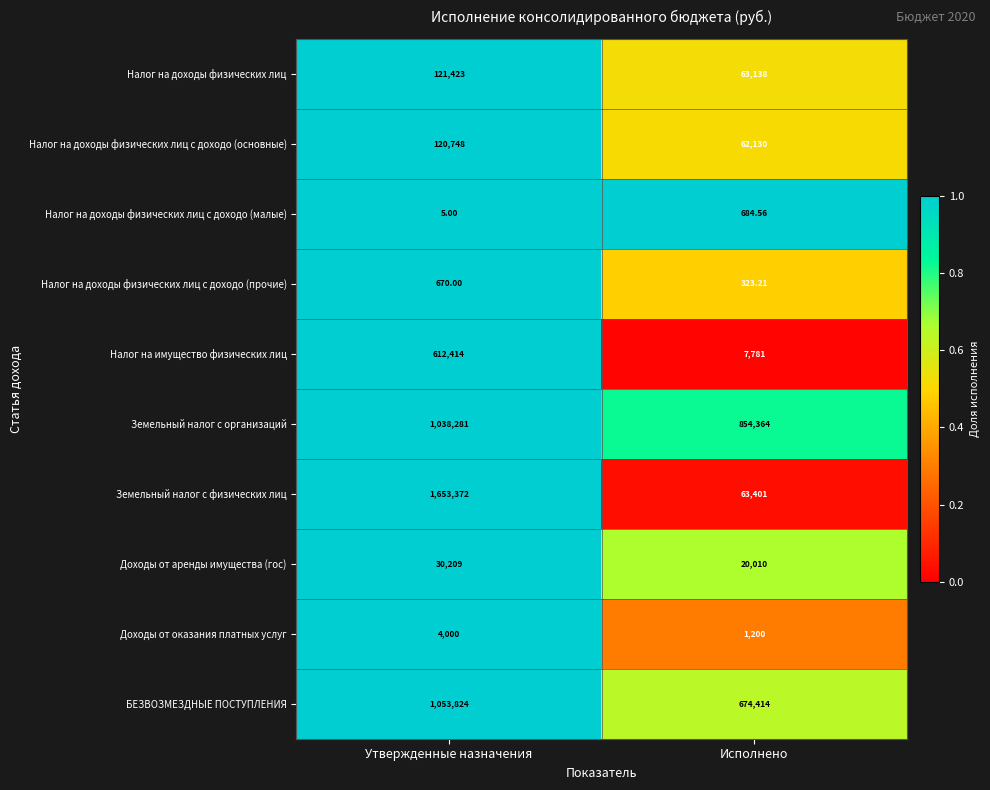

Rank the series by their maximum value, from highest to lowest.

Земельный налог с физических лиц, БЕЗВОЗМЕЗДНЫЕ ПОСТУПЛЕНИЯ, Земельный налог с организаций, Налог на имущество физических лиц, Налог на доходы физических лиц, Налог на доходы физических лиц с доходо (основные), Доходы от аренды имущества (гос), Доходы от оказания платных услуг, Налог на доходы физических лиц с доходо (малые), Налог на доходы физических лиц с доходо (прочие)